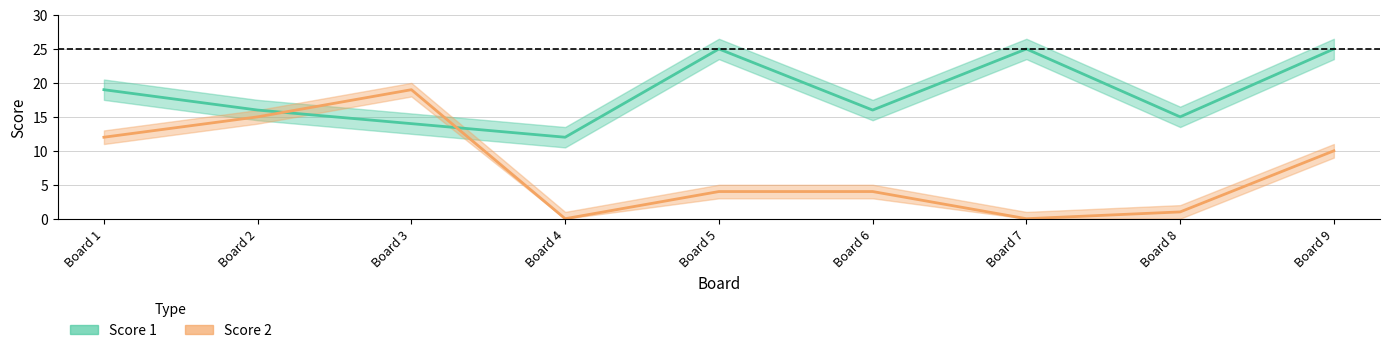

At which label does Score 2 reach its minimum?

Board 4